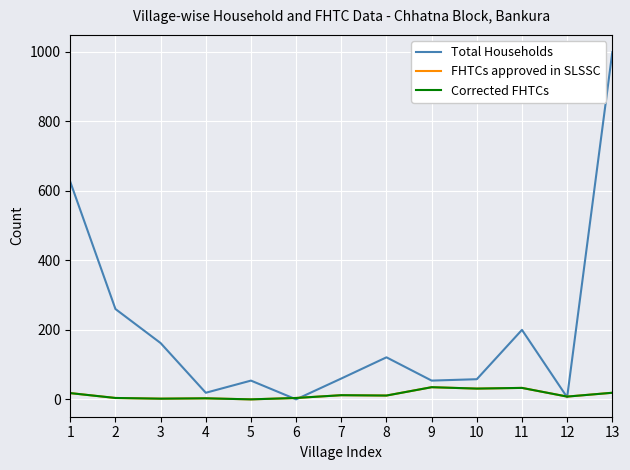

Does the chart display data point markers on the line(s)?

No